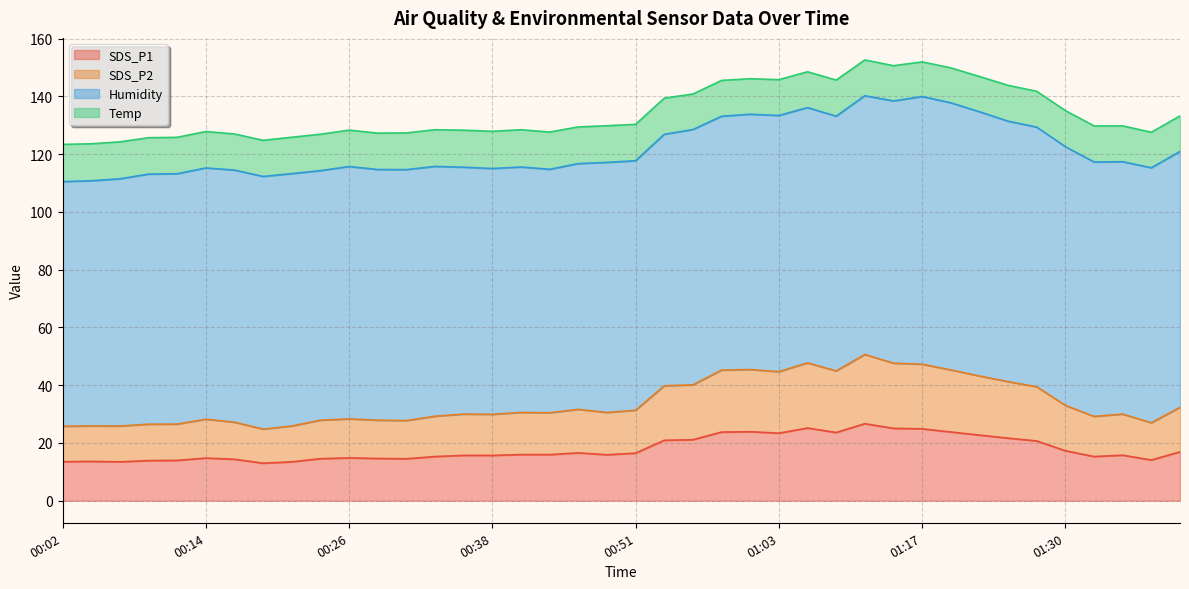

What is the difference between the maximum and minimum values in the SDS_P1 series?

13.7